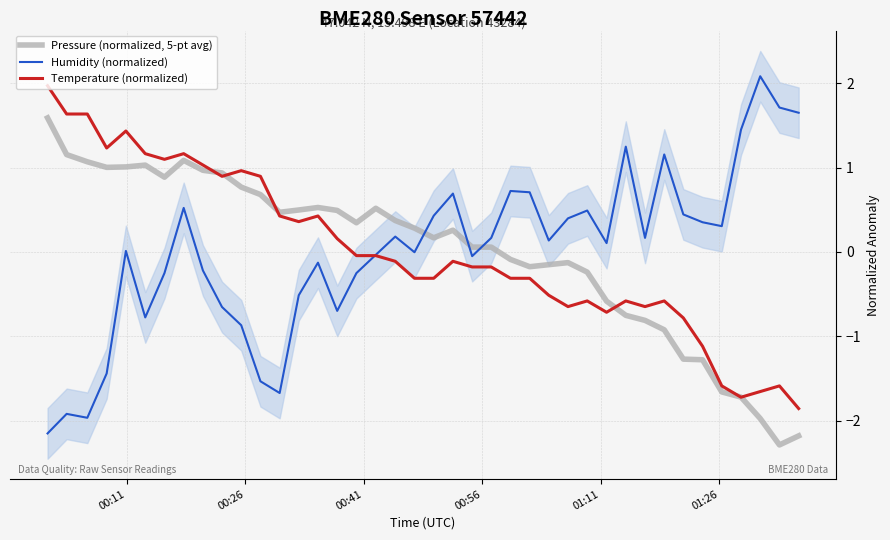

What is the highest value of the Temperature (normalized) series?

2.0